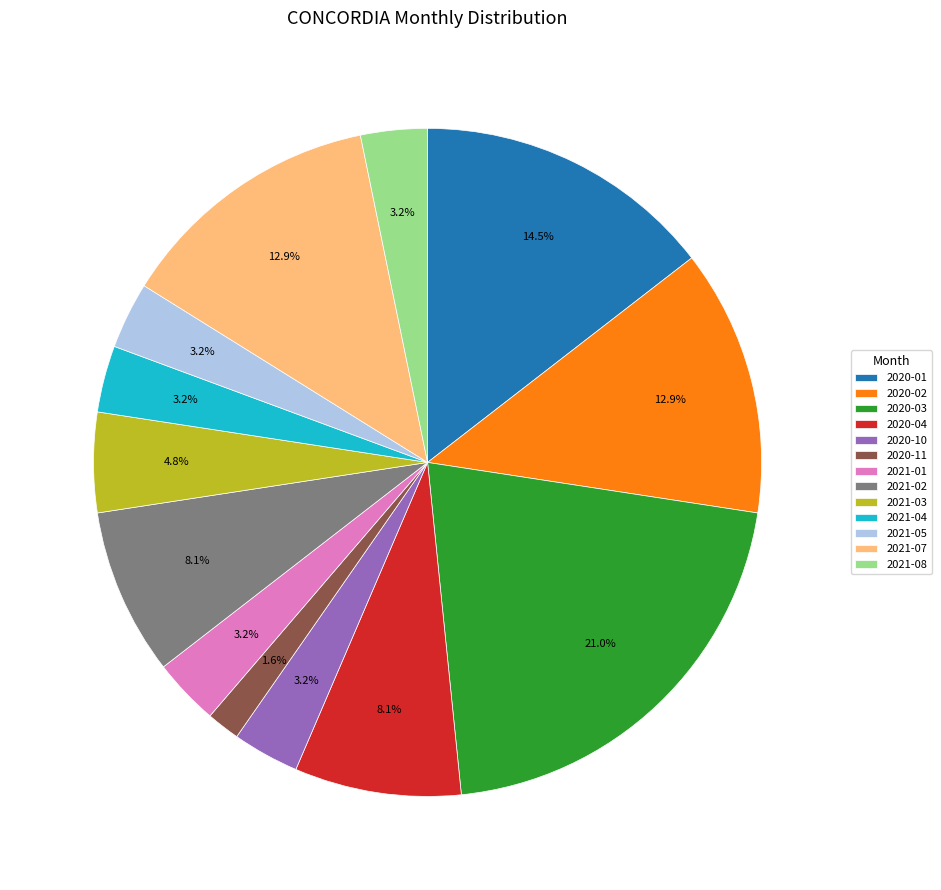

Is the sum of 2020-11 and 2021-03 greater than half?

No